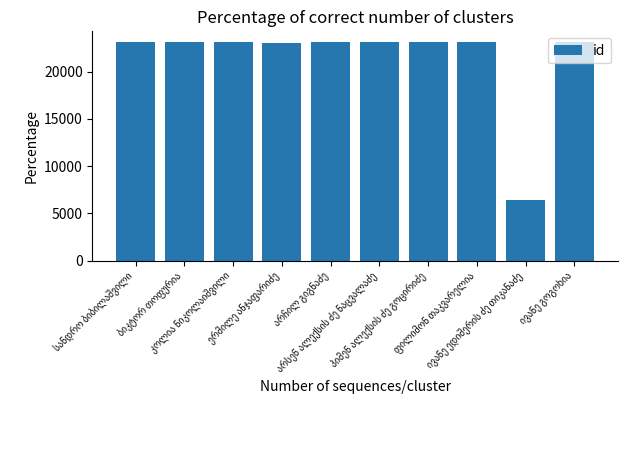

Are the bars horizontal?

No